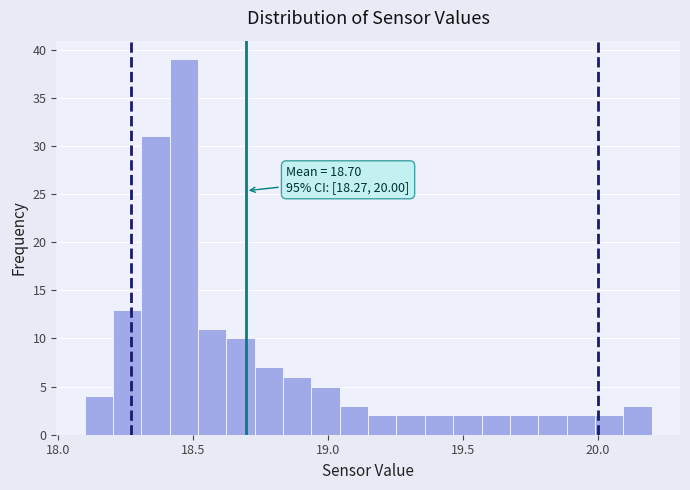

Around what value on the x-axis is the tallest bar? Give the approximate position of its centre, as read against the axis.

18.45